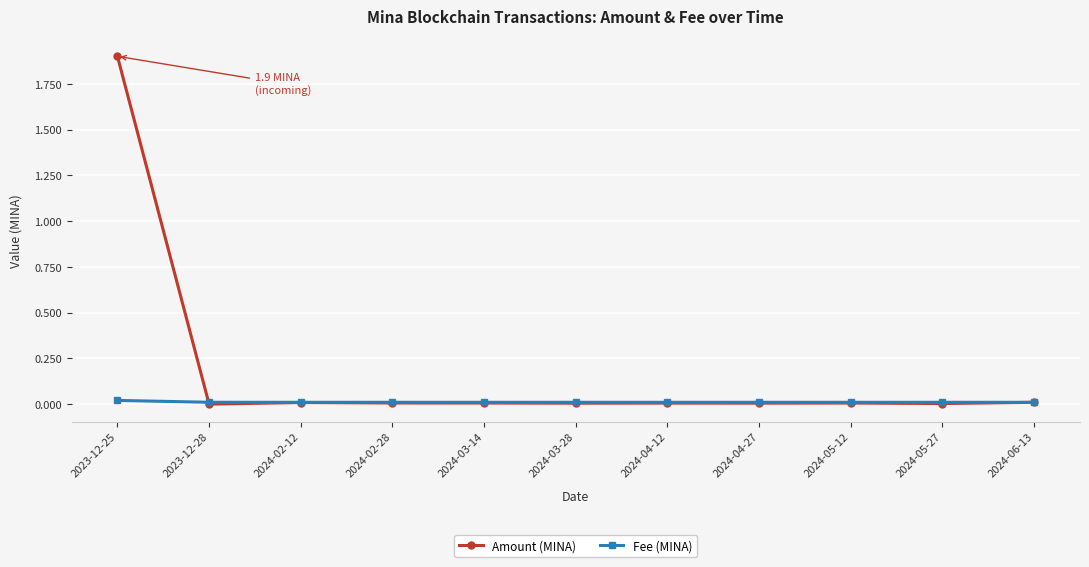

Which series ends up on top after the final intersection of Fee (MINA) and Amount (MINA)?

Fee (MINA)